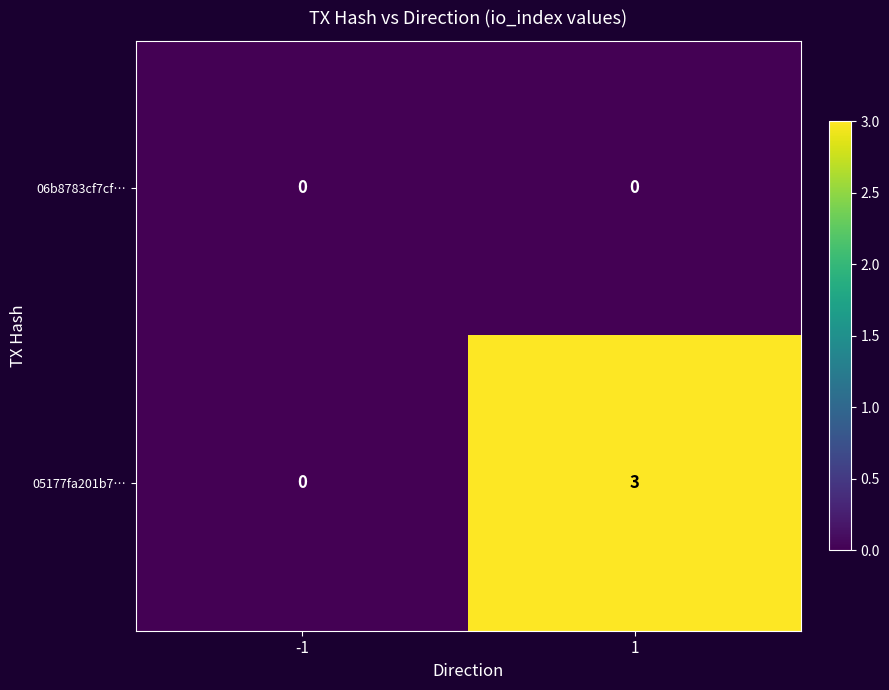

Rank the series by their maximum value, from lowest to highest.

06b8783cf7cf…, 05177fa201b7…